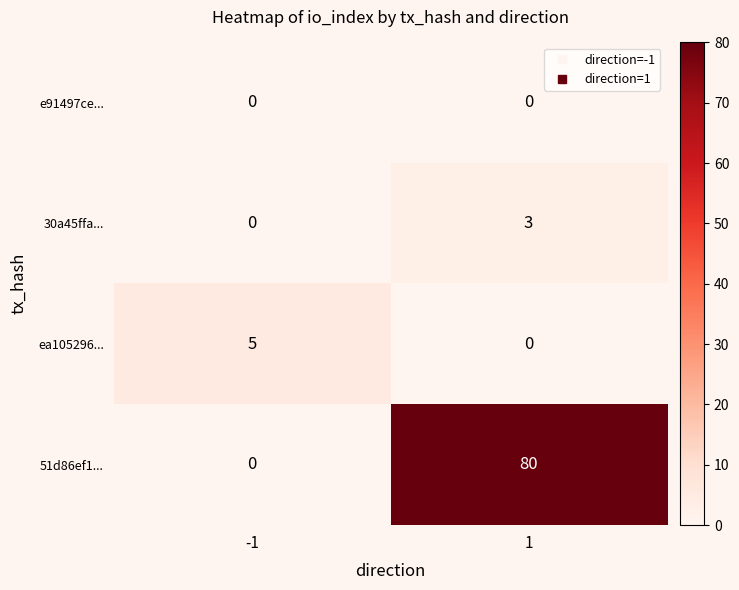

What is the difference between the maximum and minimum values in the 30a45ffa... series?

3